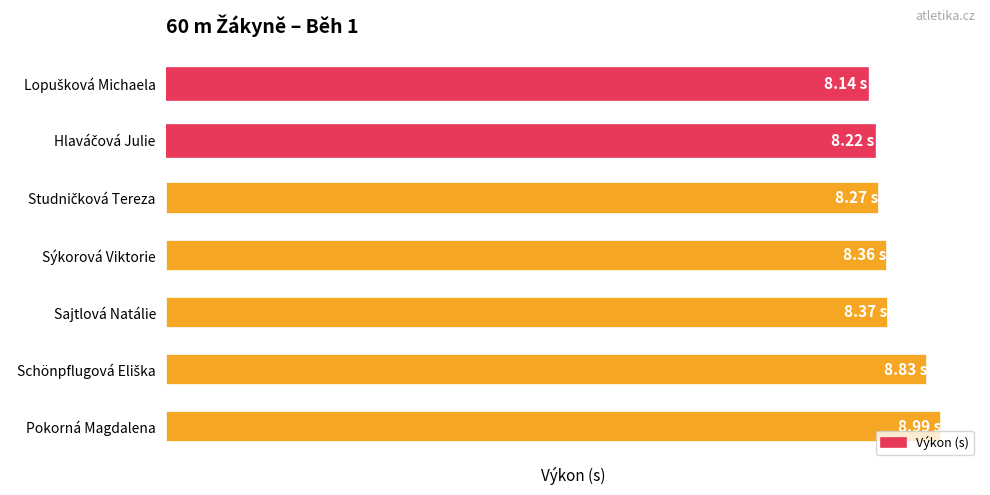

Does the chart contain stacked bars?

No